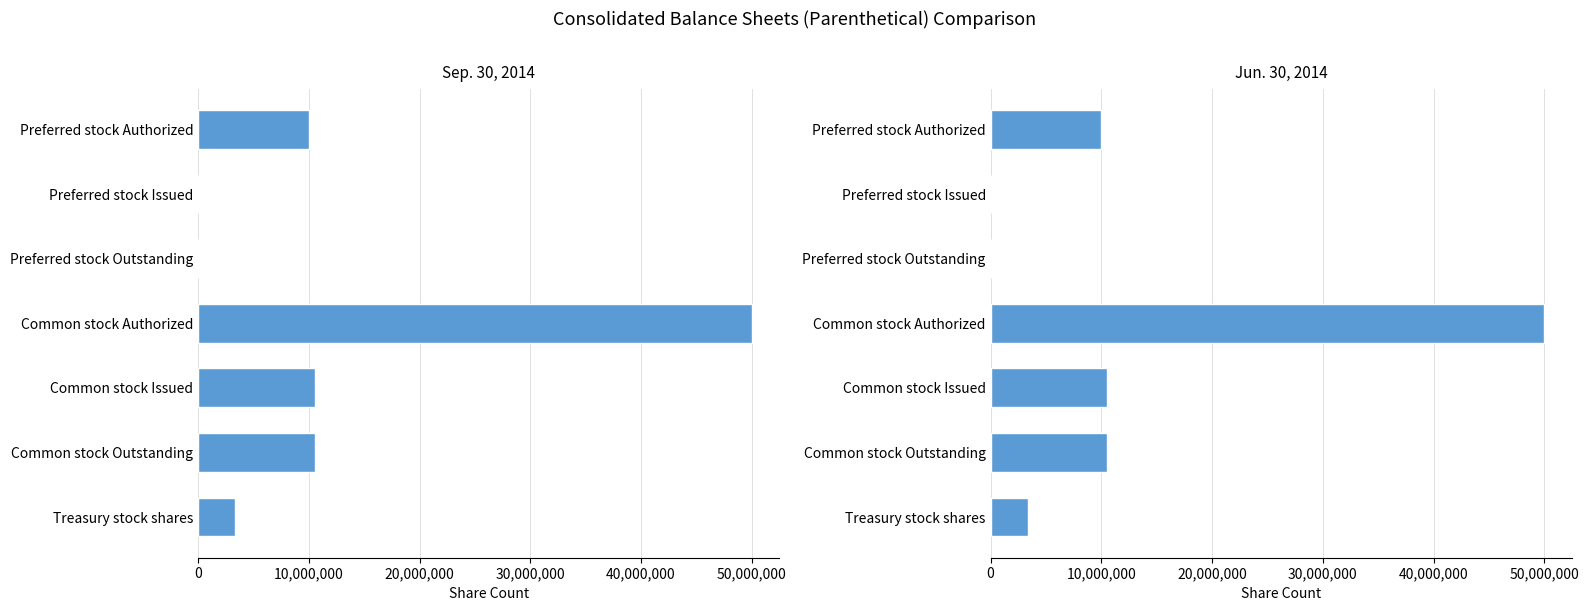

Rank the series at Preferred stock Authorized from highest to lowest value.

Sep. 30, 2014, Jun. 30, 2014